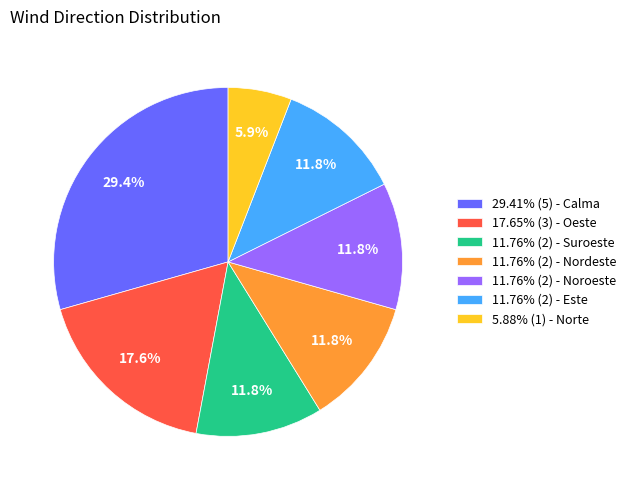

What portion of the pie excludes 29.41% (5) - Calma?

70.6%